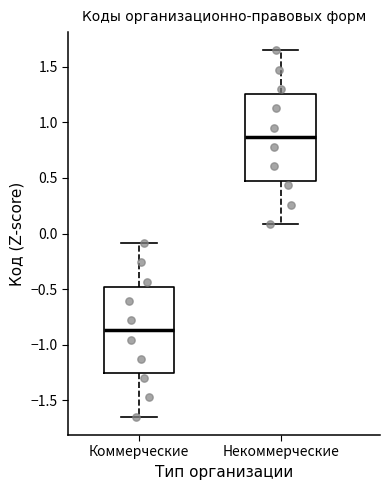

Where does the upper whisker of the box for Коммерческие end on the y-axis? The values are not printed on the chart, so give them approximately, as read against the axis.

-0.10